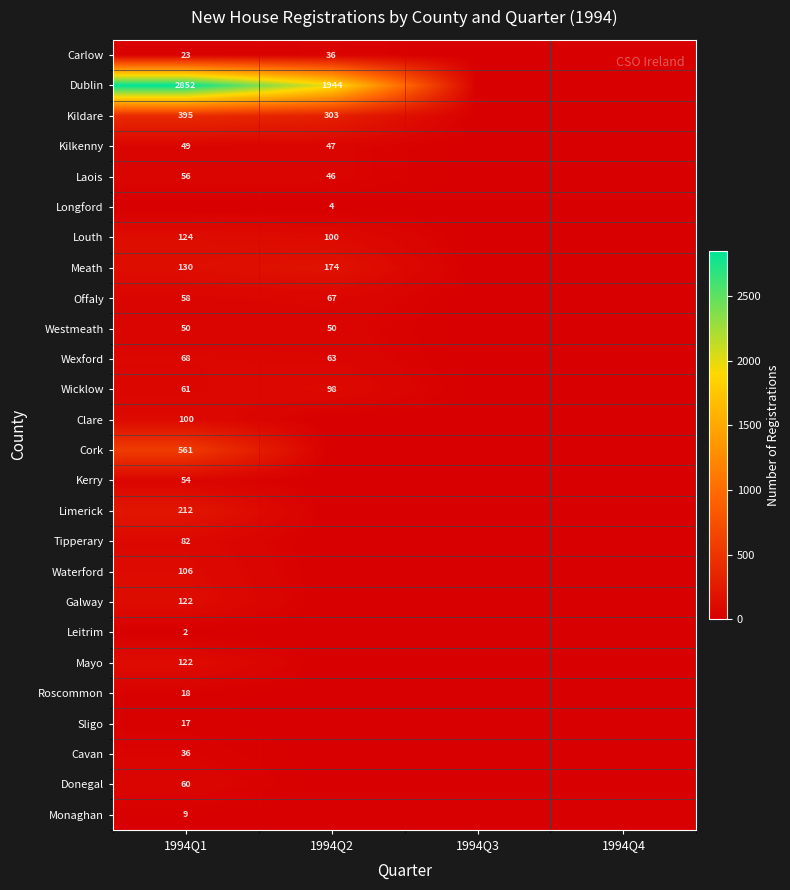

The Wexford series shows 45 at 1994Q1. True or false?

False